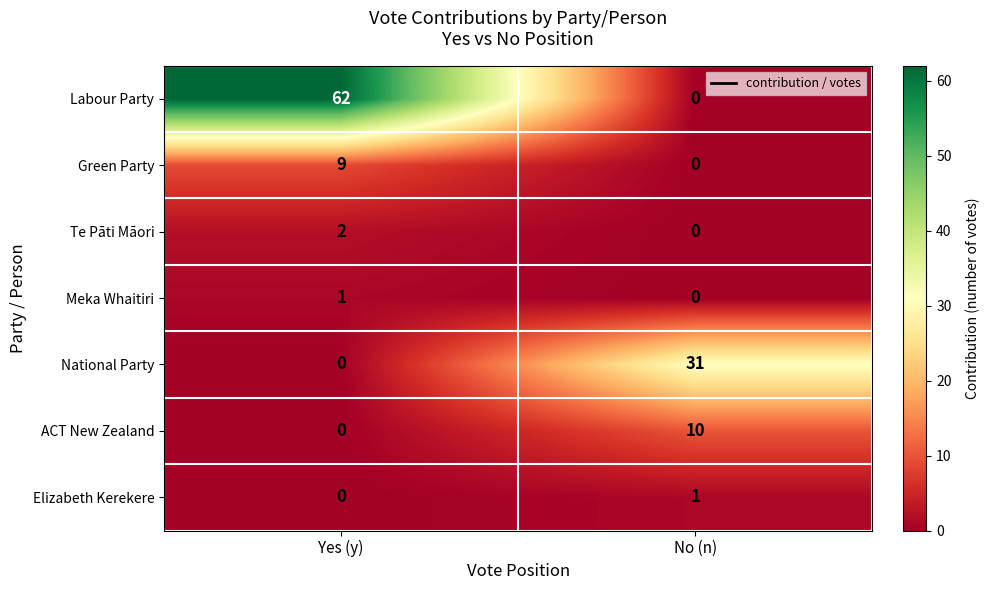

At which category is the sum across all series the highest?

Yes (y)